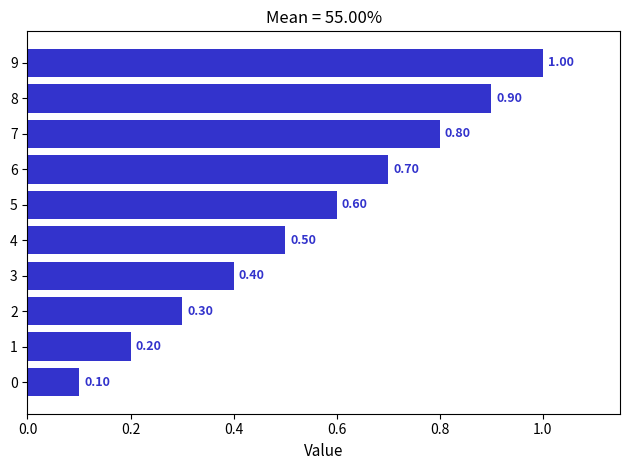

Which has a higher value, 3 or 2?

3